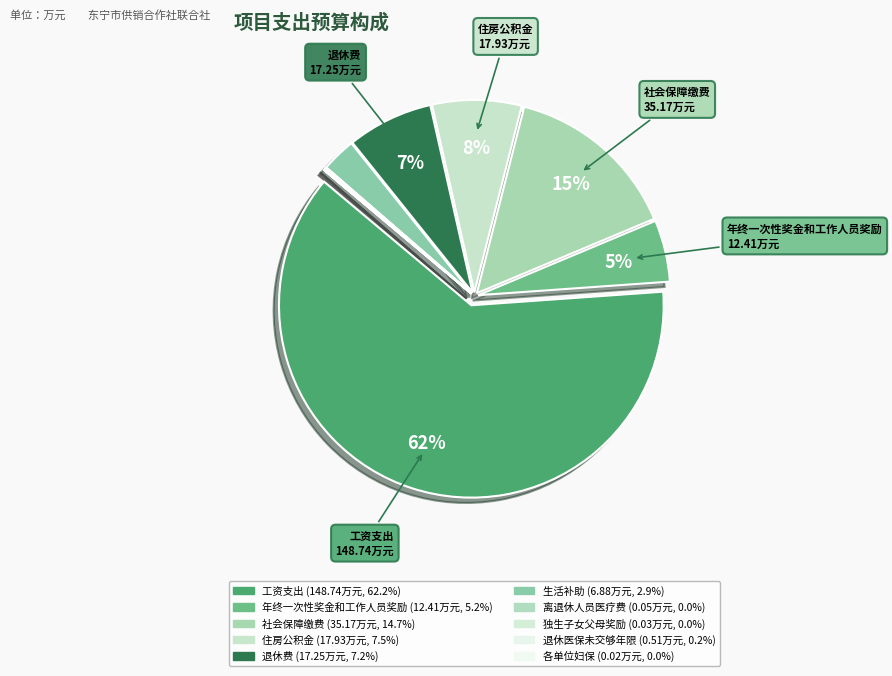

To the nearest percent, what is the average slice percentage?

10%